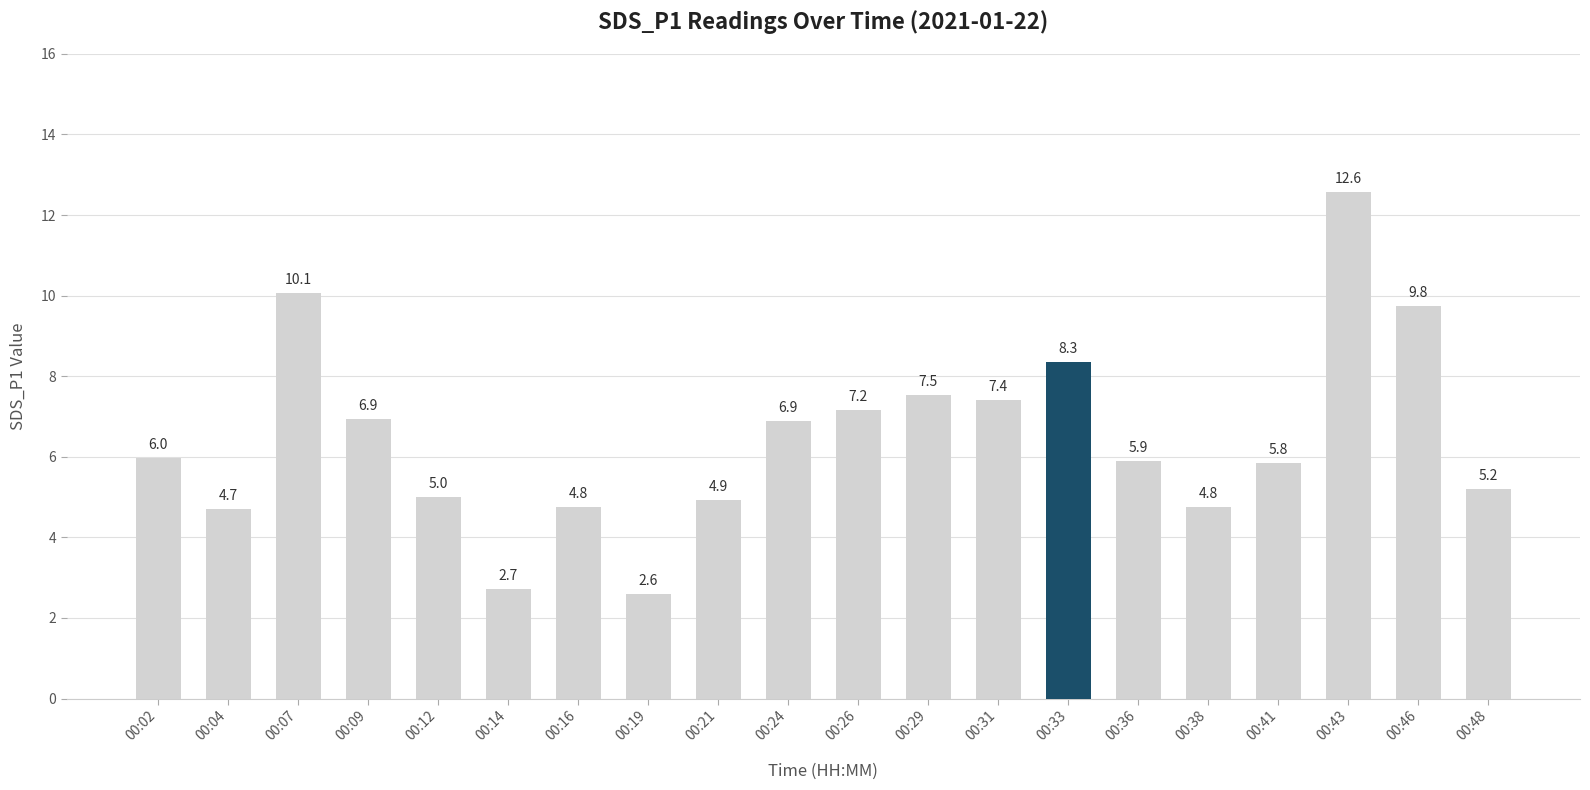

Is it true that the value at 00:09 is 4.3?

False